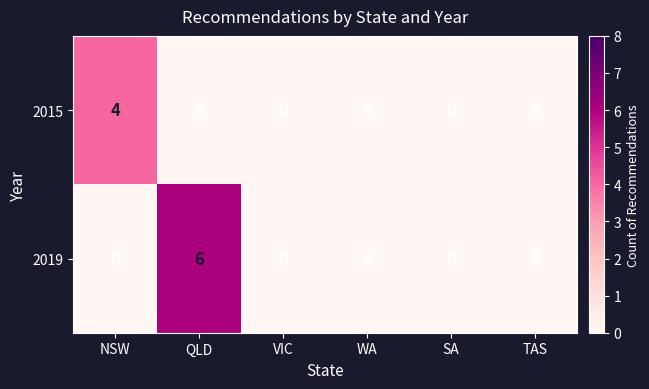

Count the 2015 values in the range 0 to 1.

5